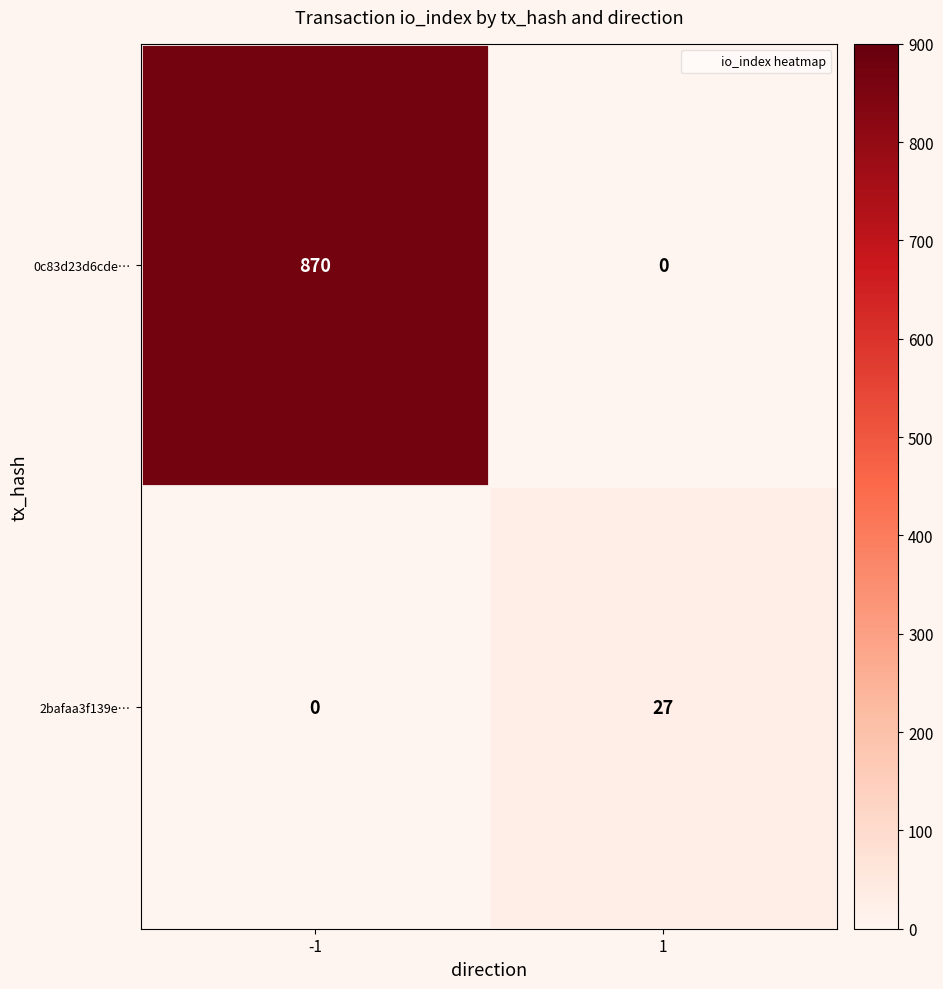

True or false: 0c83d23d6cde… has a value of 531 at -1.

False